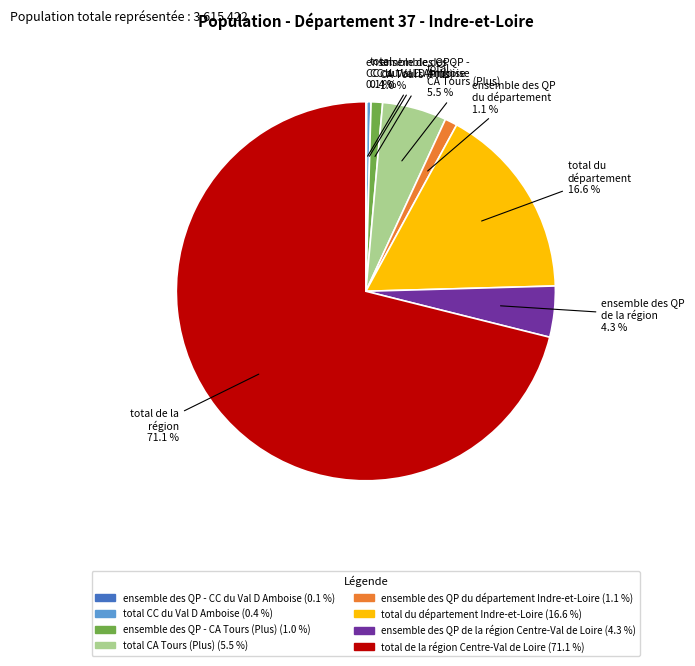

Combined, do total CC du Val D Amboise and total de la région Centre-Val de Loire account for over 50%?

Yes